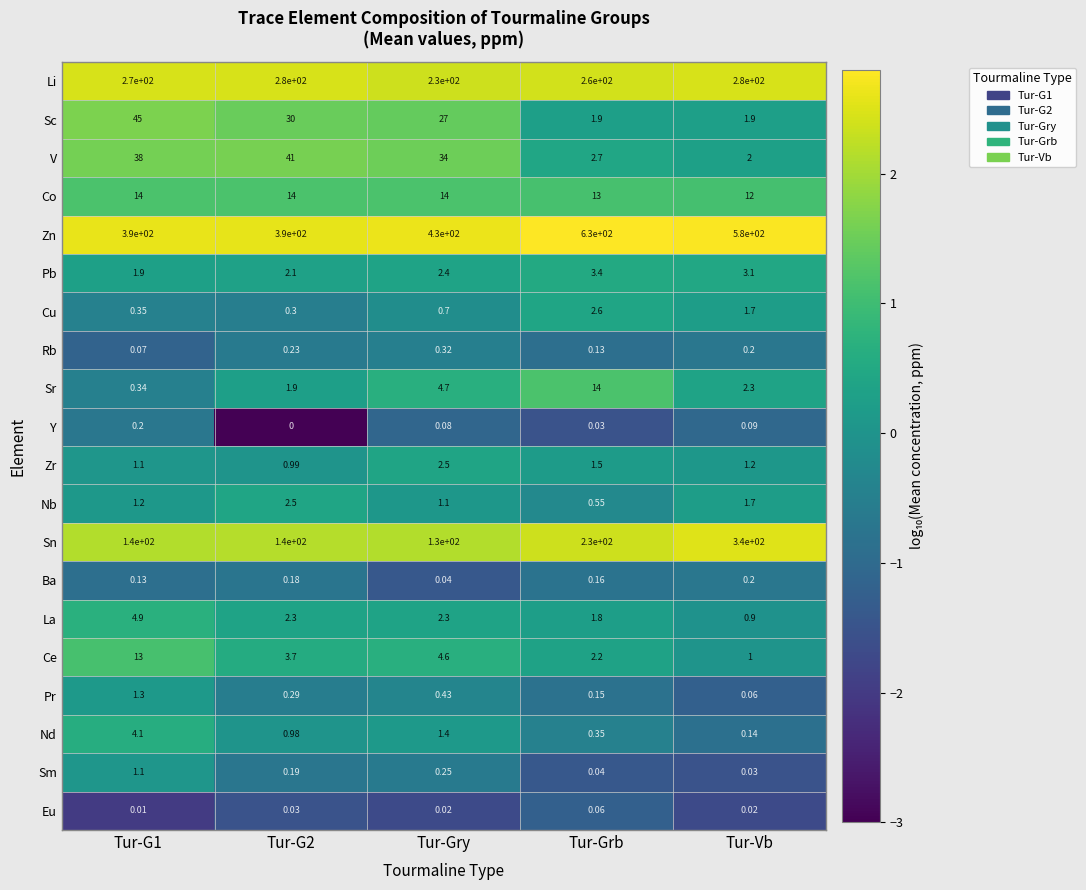

Which series changed the most between Tur-Gry and Tur-Grb?

Zn